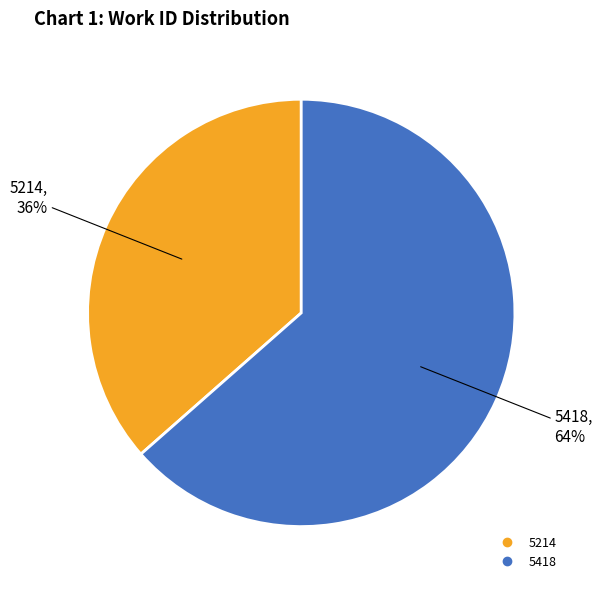

What is the smallest slice in the pie chart?

5214